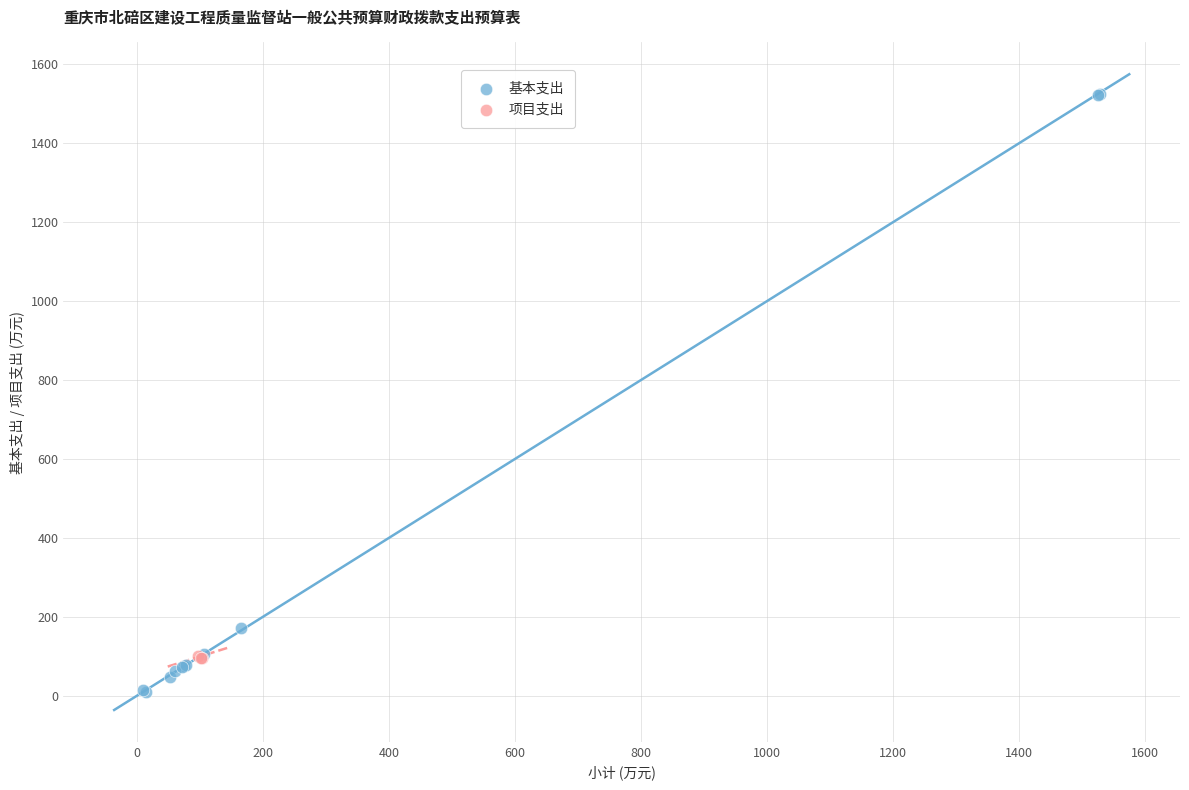

Which series has the widest spread of Y values?

基本支出